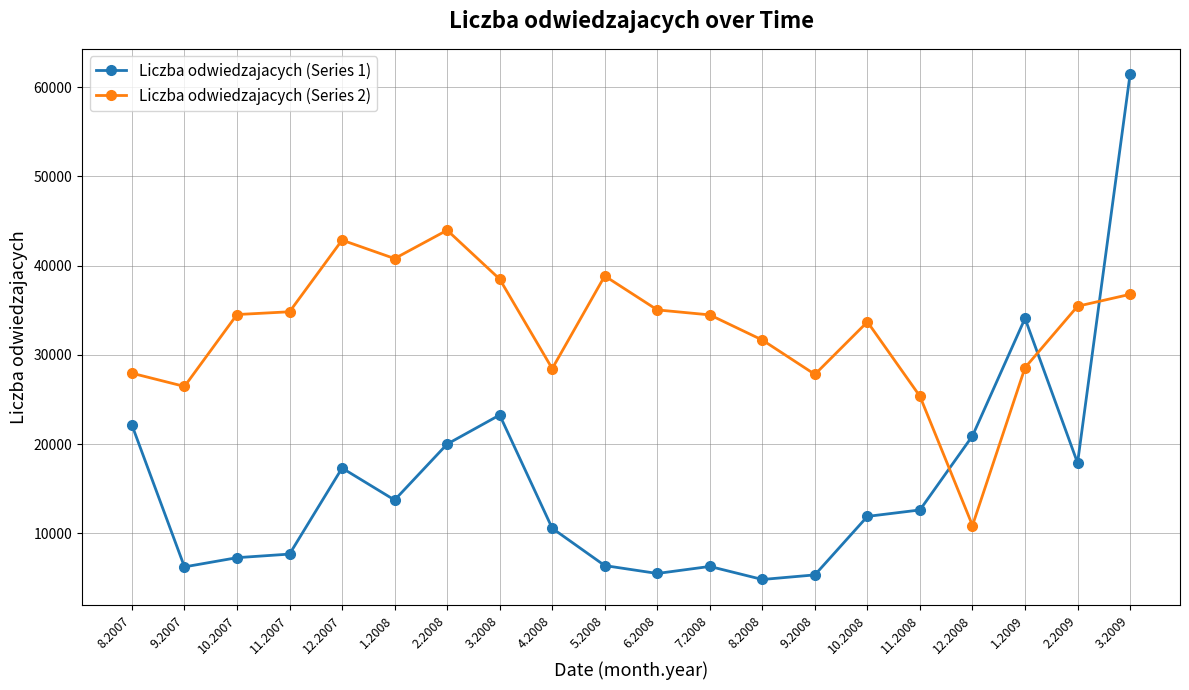

The Liczba odwiedzajacych (Series 2) series shows 49800 at 8.2007. True or false?

False